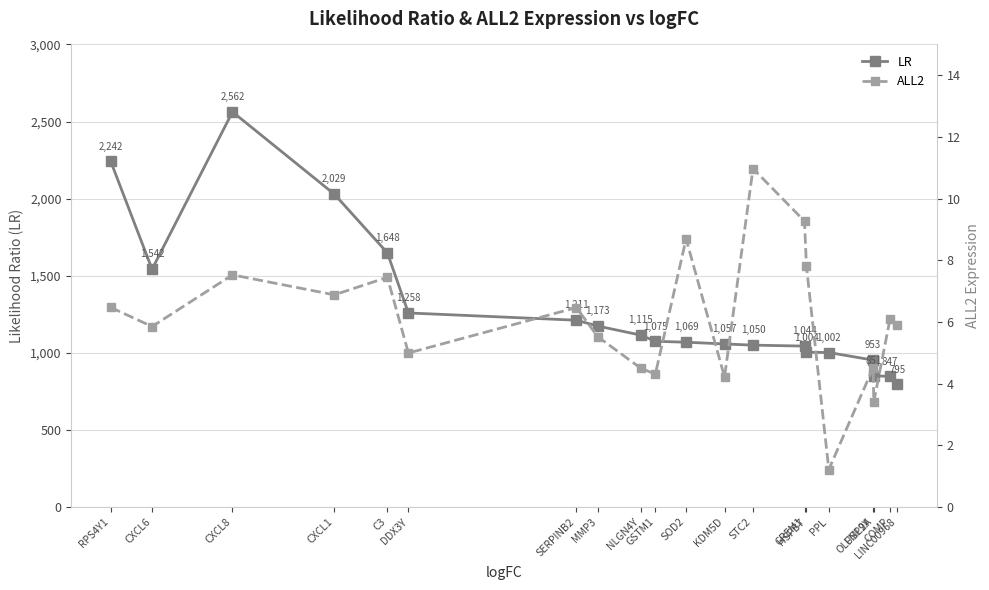

What is the average value of the ALL2 series?

6.1